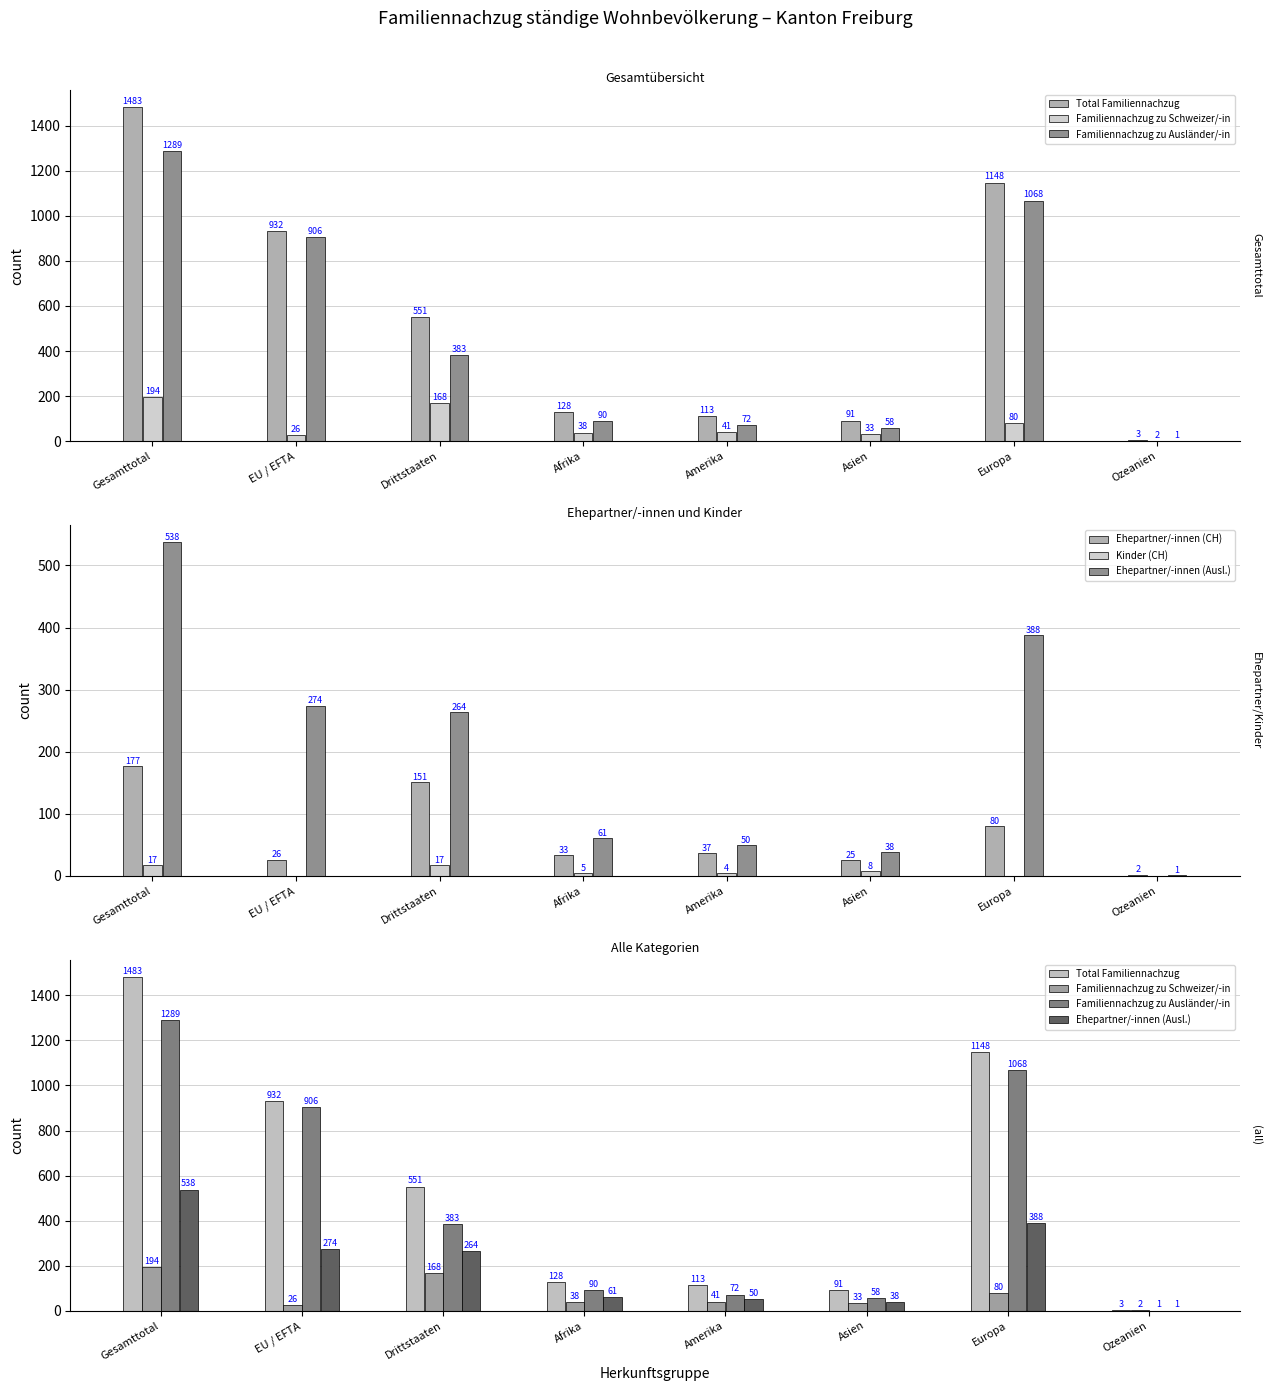

Does the chart contain any negative values?

No